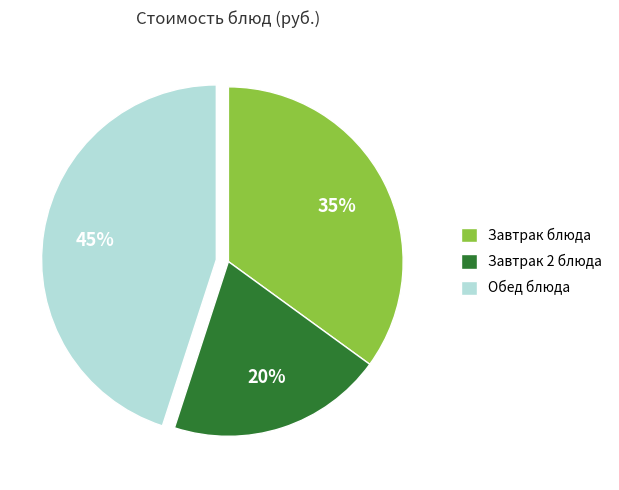

How many segments does this pie chart have?

3